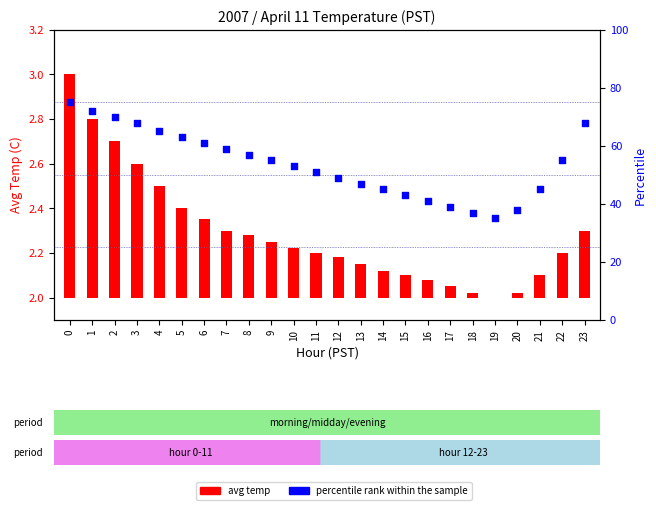

Which series contains the lowest Y value?

avg temp